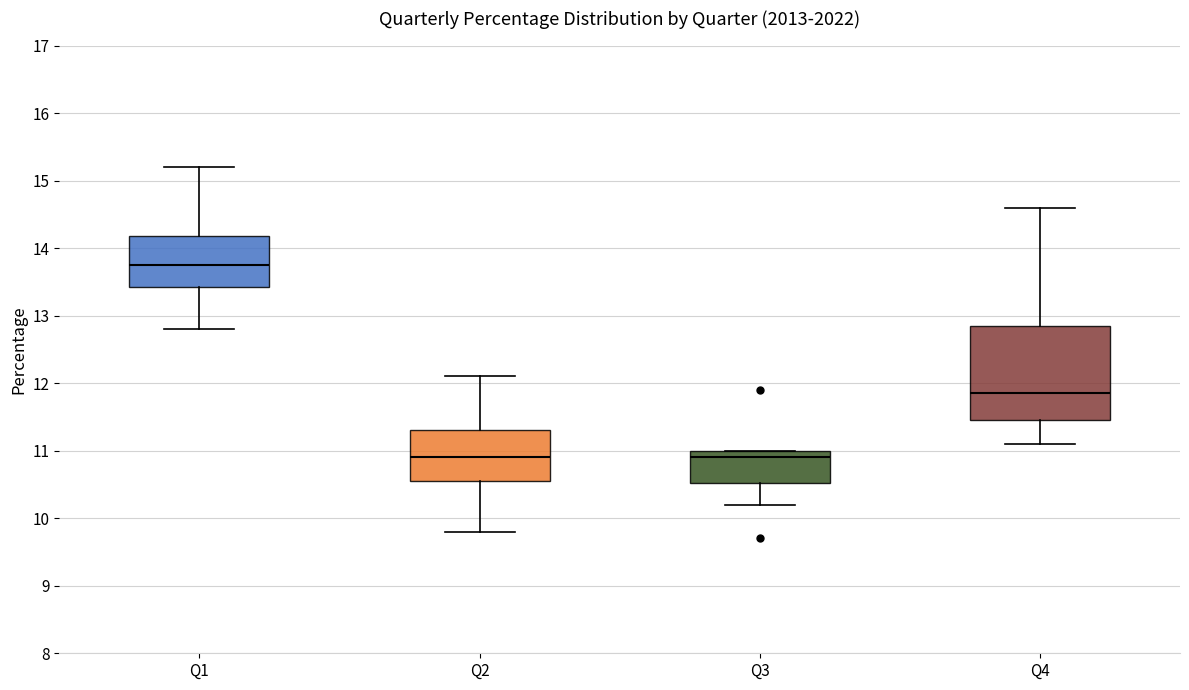

Reading left to right, transcribe this box plot: for each box, give where its median line is, the range the box spans, and where its two whiskers end, as read against the y-axis. The values are not printed on the chart, so give them approximately, as read against the axis.

Q1: median 13.8, box 13.4 to 14.2, whiskers 12.8 to 15.2
Q2: median 10.9, box 10.6 to 11.3, whiskers 9.8 to 12.1
Q3: median 10.9, box 10.5 to 11.0, whiskers 10.2 to 11.0
Q4: median 11.9, box 11.5 to 12.9, whiskers 11.1 to 14.6